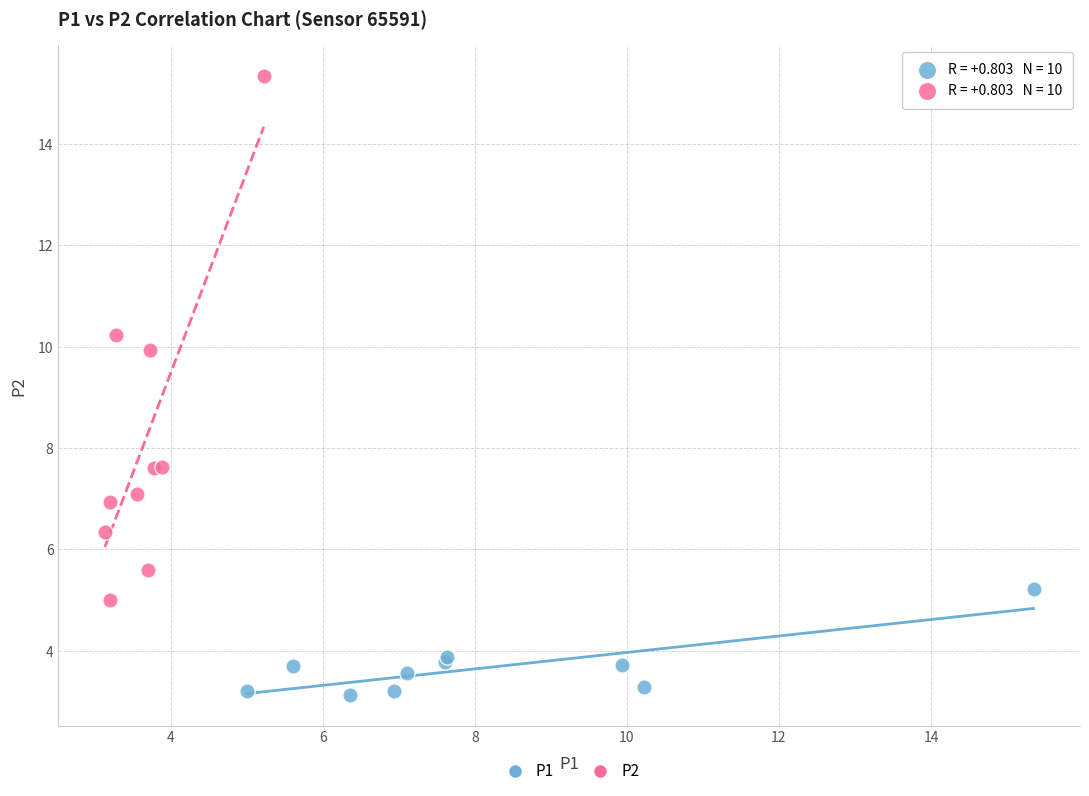

Which series has the largest Y range (max minus min)?

P2